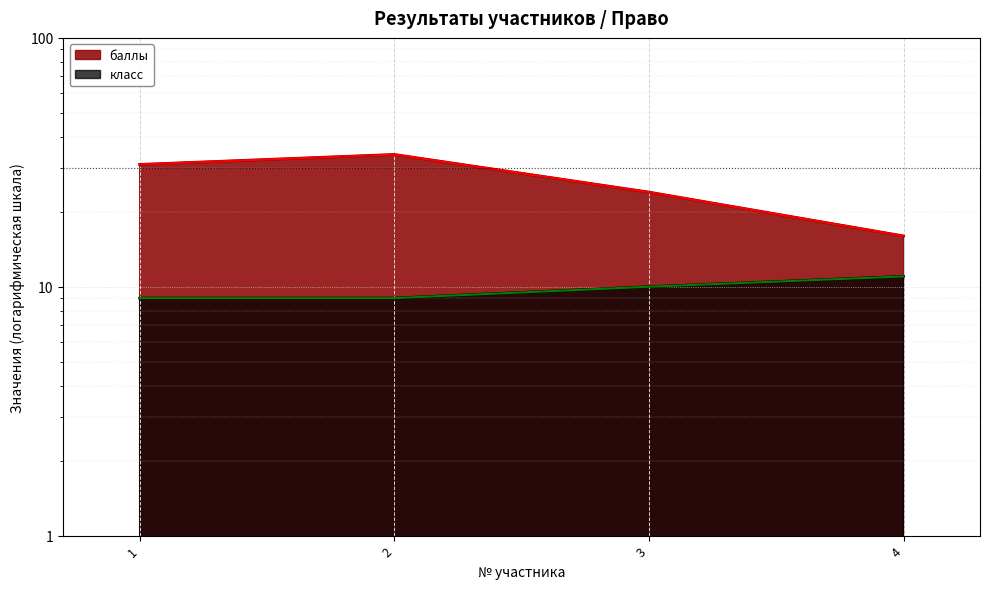

What is the maximum value shown in the chart?

34